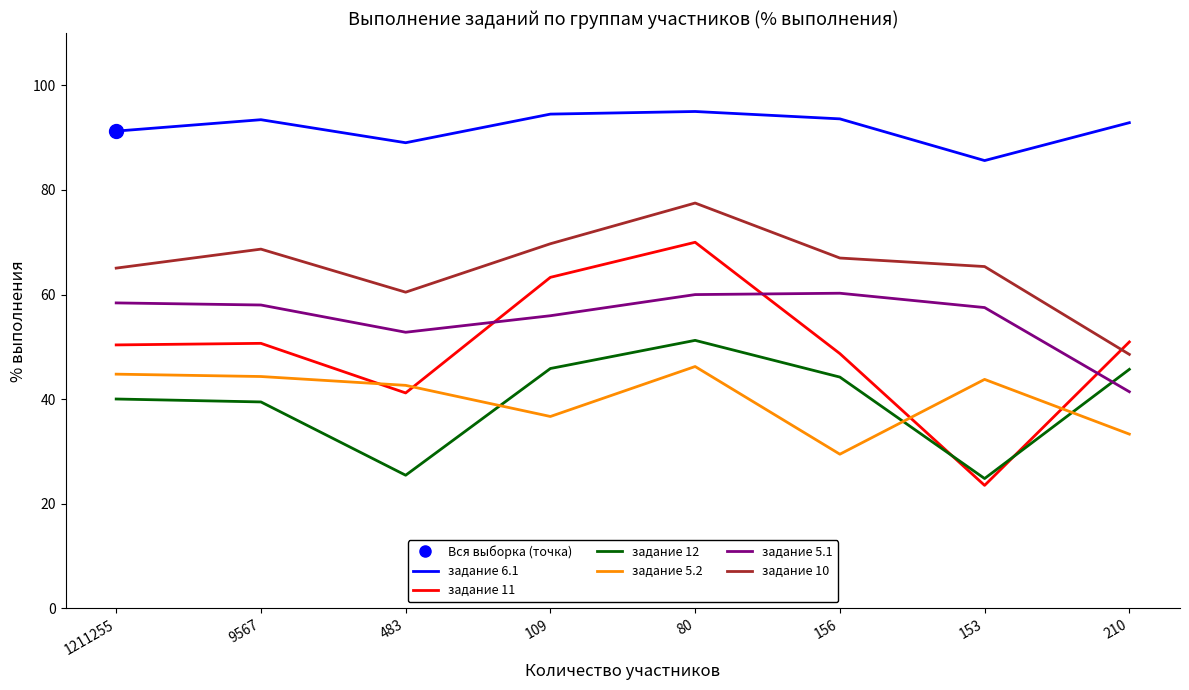

Does the chart have visible grid lines?

No